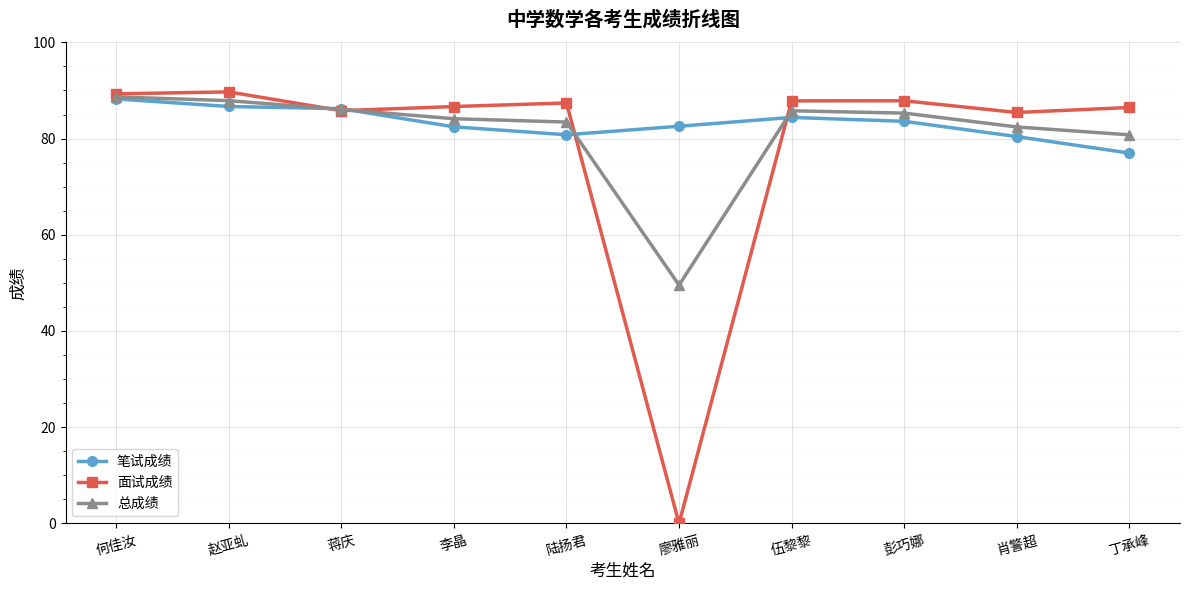

What is the average value of the 笔试成绩 series?

83.2